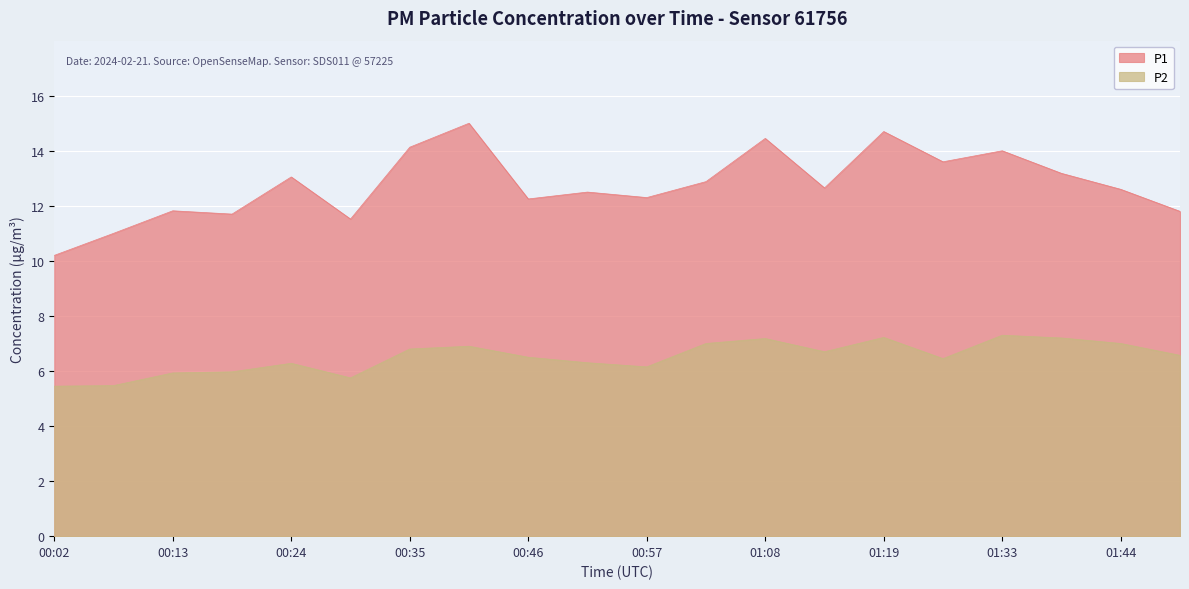

Is it true that P2 equals 4.6 at 01:38?

False